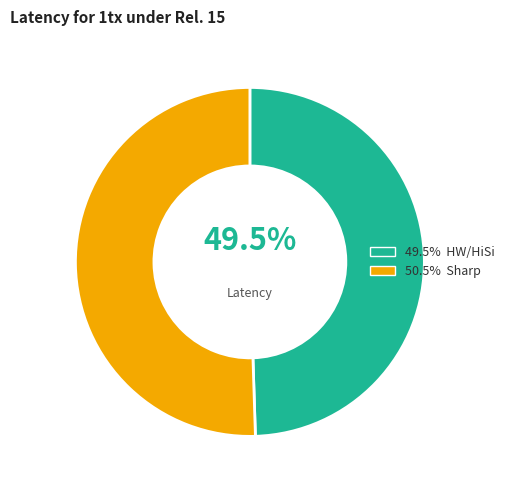

Which category has the smallest portion of the pie?

HW/HiSi